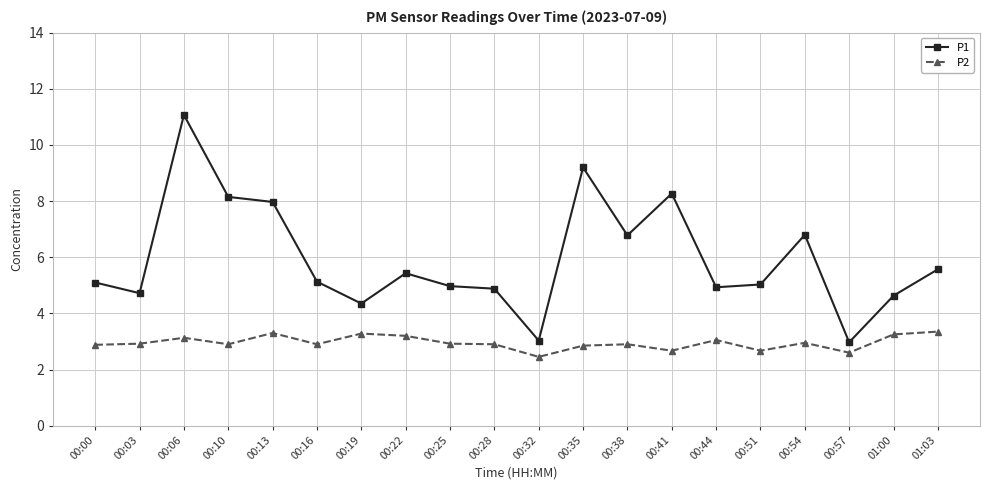

What is the sum of the P2 values at 00:16 and 00:41?

5.6